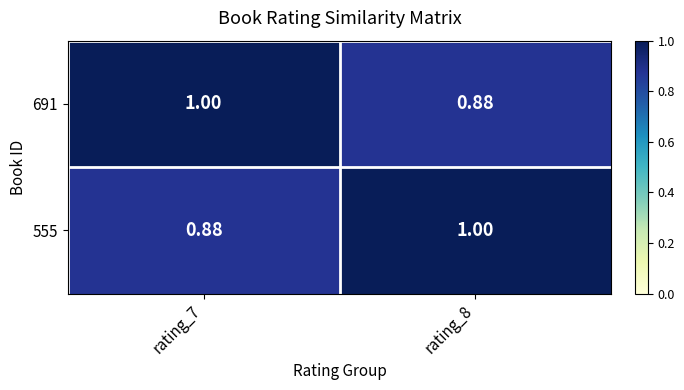

How many values in the 691 series are below 1?

1